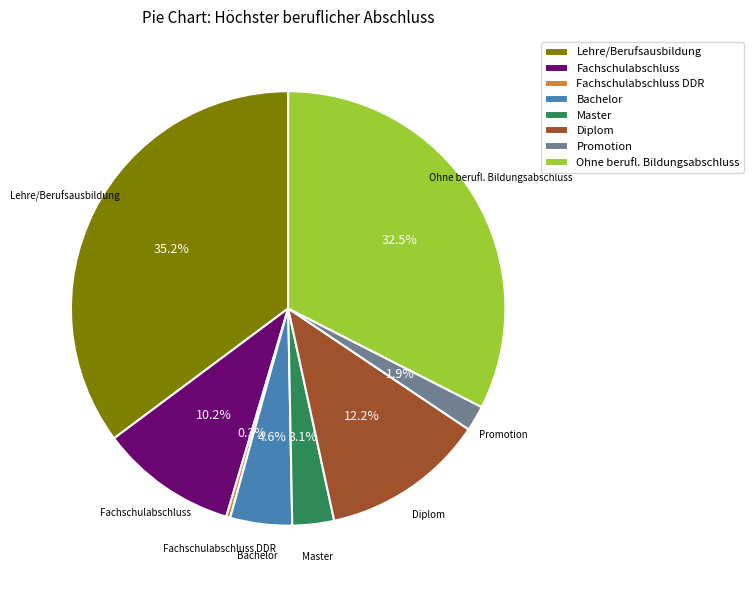

The Fachschulabschluss slice represents 16% of the pie. True or false?

False